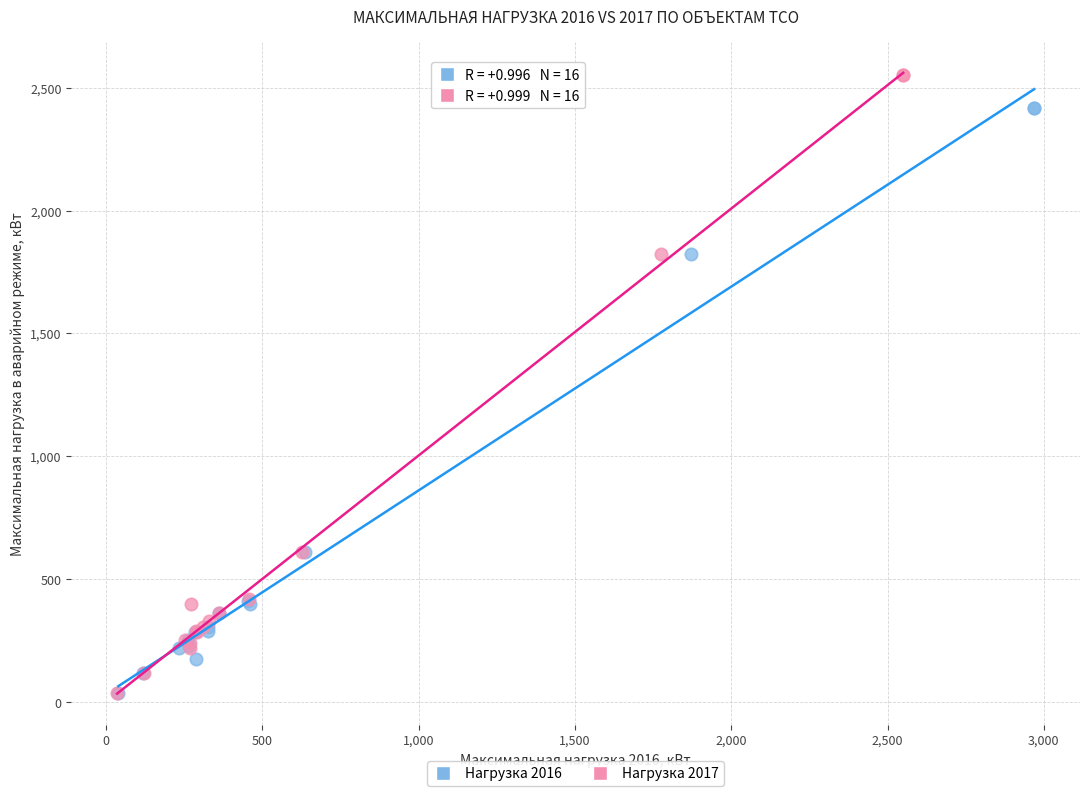

Which series has the widest spread of Y values?

Нагрузка 2017